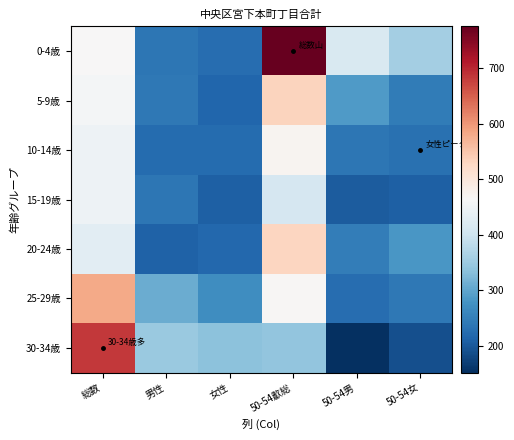

At how many categories does at least one series exceed 244?

6